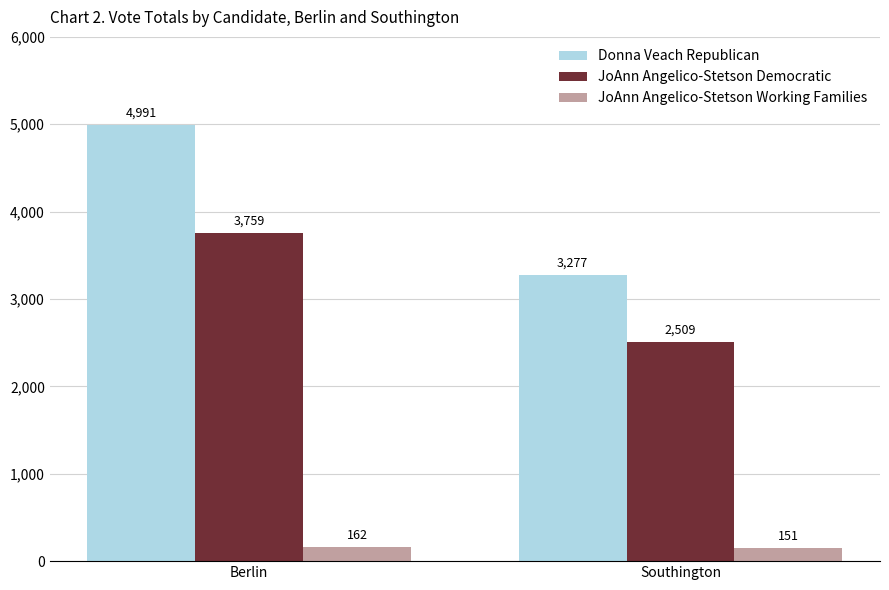

Reading left to right, transcribe all the data shown in this chart.

Donna Veach Republican: 4991	3277
JoAnn Angelico-Stetson Democratic: 3759	2509
JoAnn Angelico-Stetson Working Families: 162	151